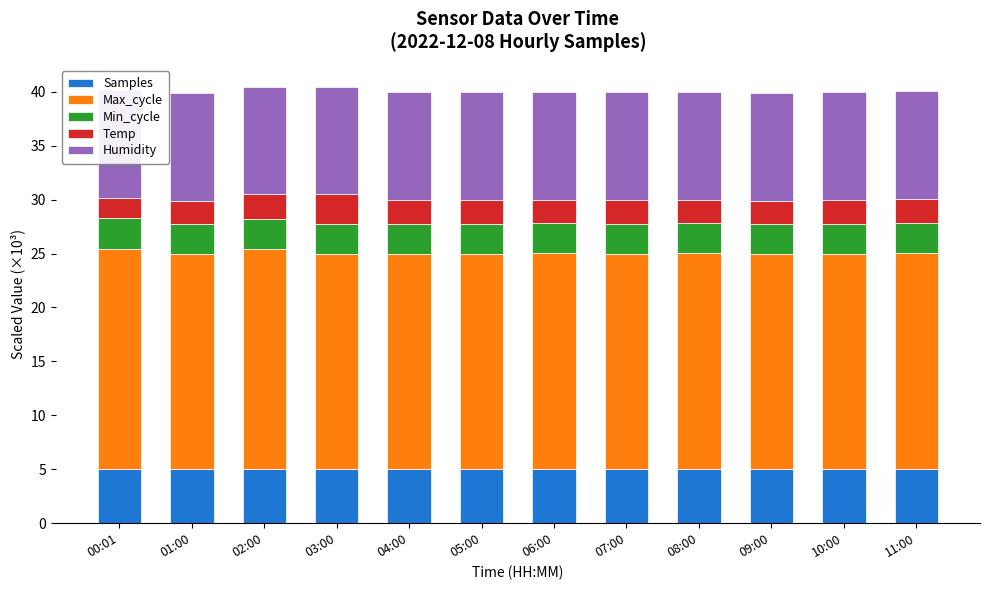

At which category does the chart reach its minimum across all series?

00:01